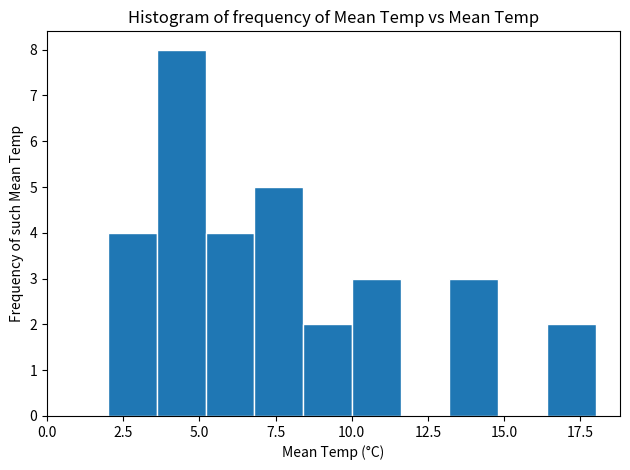

Around what value on the x-axis is the tallest bar? Give the approximate position of its centre, as read against the axis.

4.5